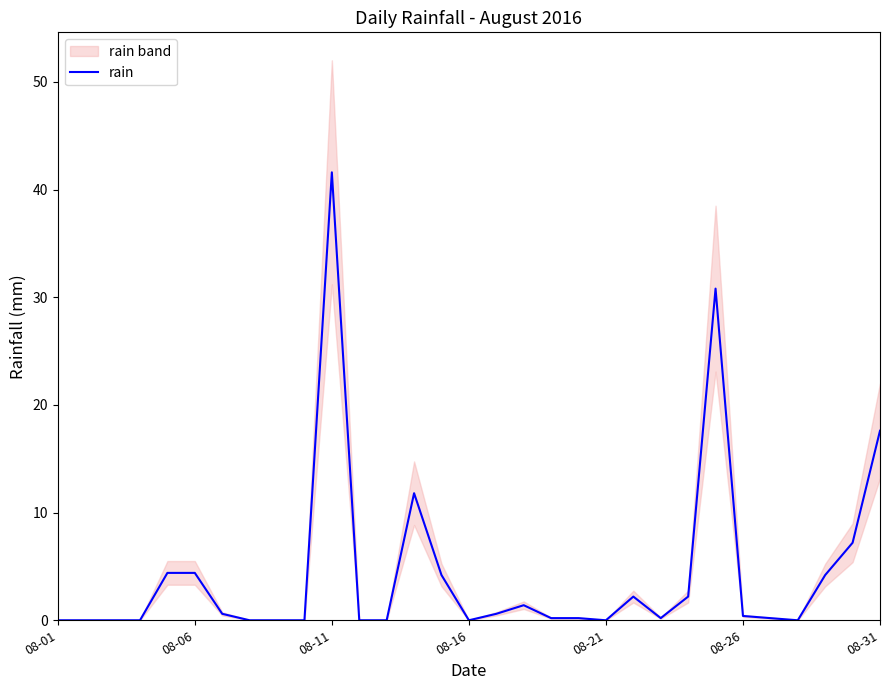

How many points are lower than both their immediate neighbors (excluding endpoints)?

4